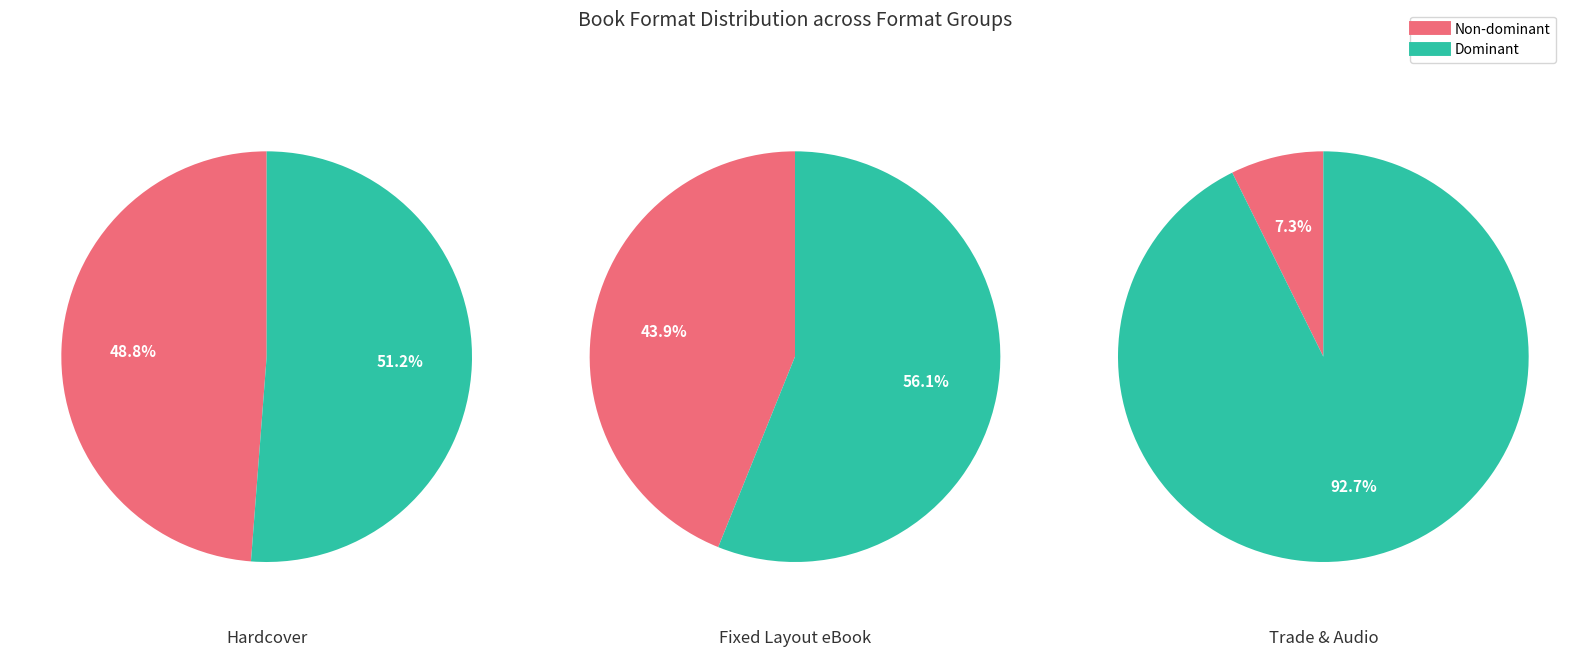

To the nearest percent, what portion does Hardcover represent?

49%